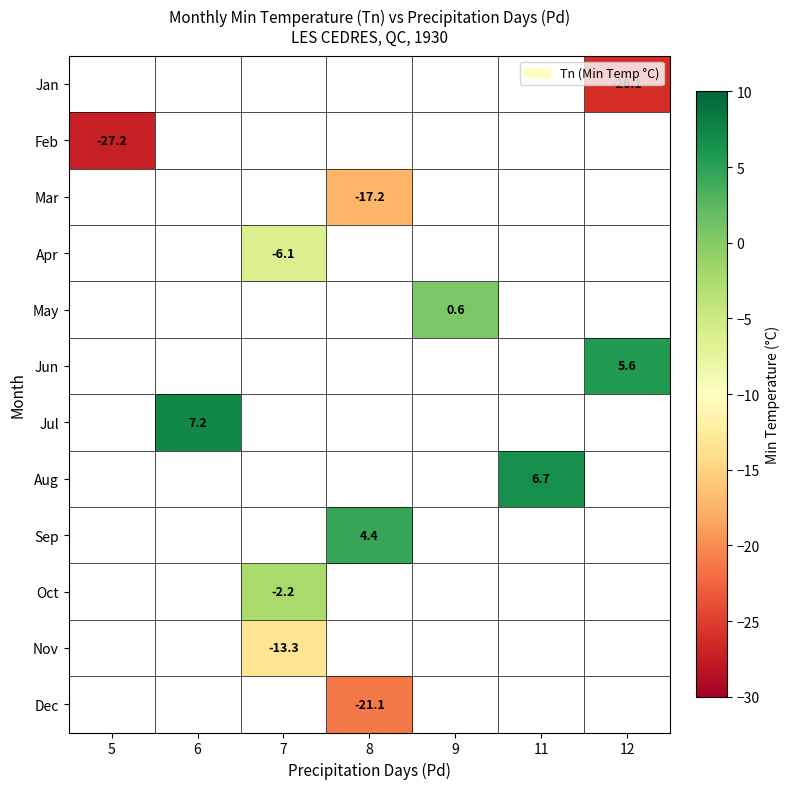

True or false: Sep has a value of 2.0 at 8.

False